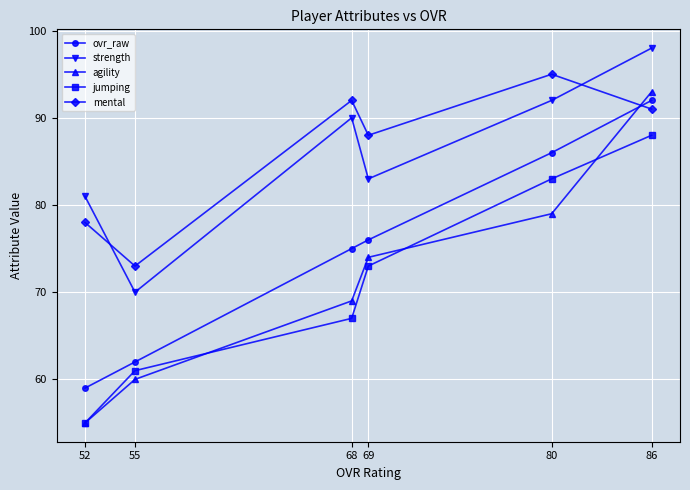

What is the difference between the maximum and second lowest values in the agility series?

33